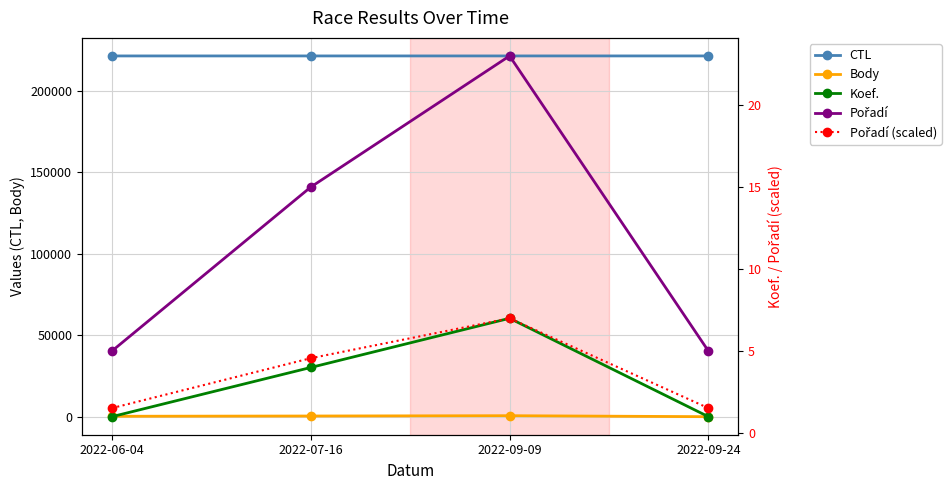

True or false: Pořadí (scaled) has more than 0 points higher than both neighbors.

True